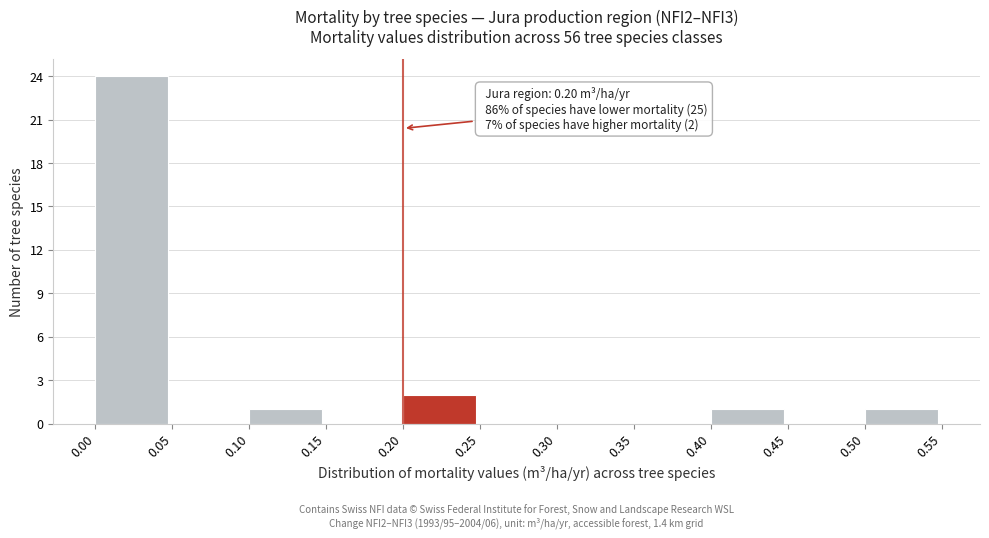

Which range on the x-axis has the tallest bar?

0.00 to 0.05